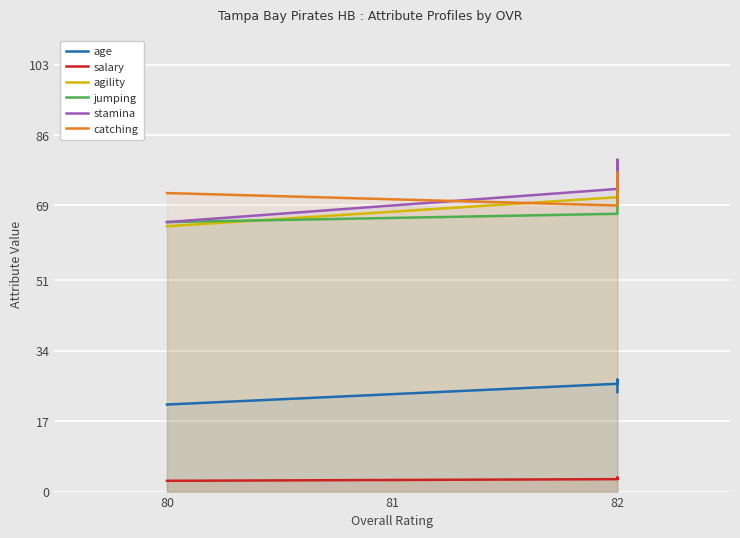

Reading left to right, extract all data points from this chart.

age: 24.0	27.0	26.0	21.0
salary: 3.1	3.4	3.0	2.6
agility: 77.0	76.0	71.0	64.0
jumping: 80.0	71.0	67.0	65.0
stamina: 77.0	80.0	73.0	65.0
catching: 77.0	76.0	69.0	72.0